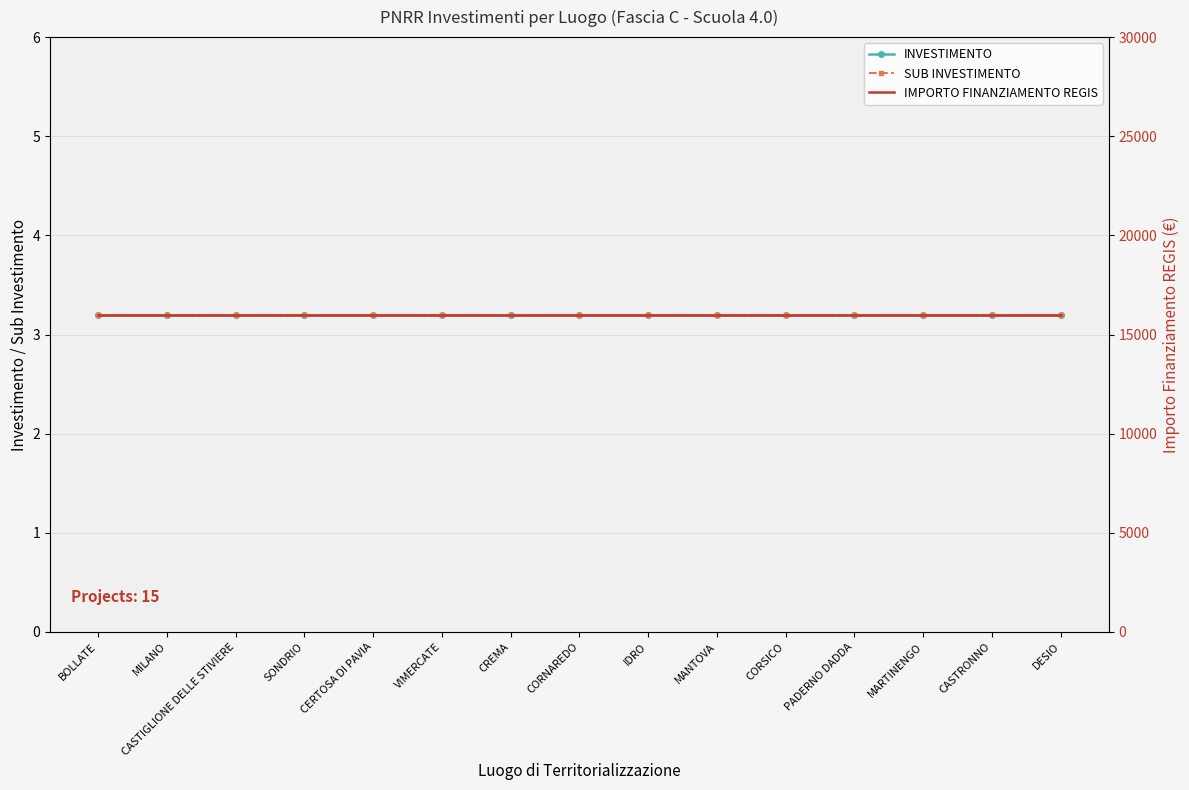

What is the average value of the SUB INVESTIMENTO series?

3.2